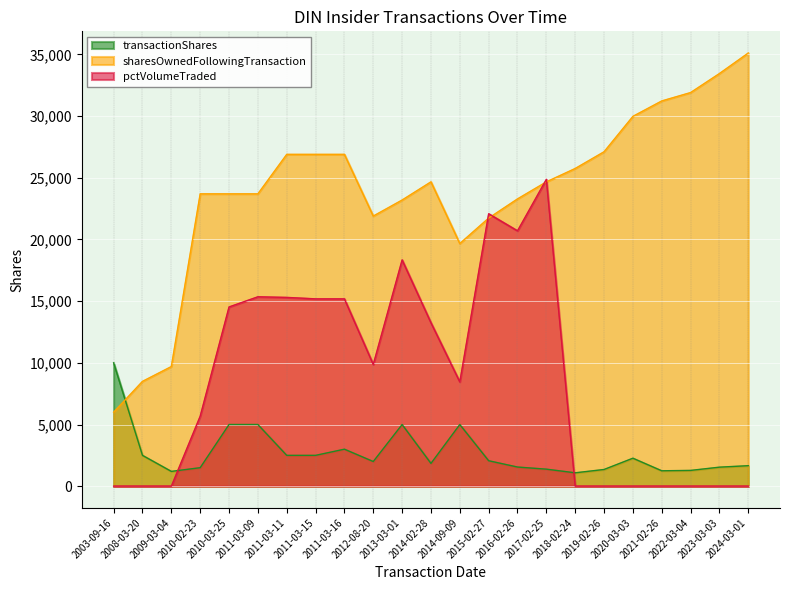

What is the difference between the maximum and minimum values in the sharesOwnedFollowingTransaction series?

29118